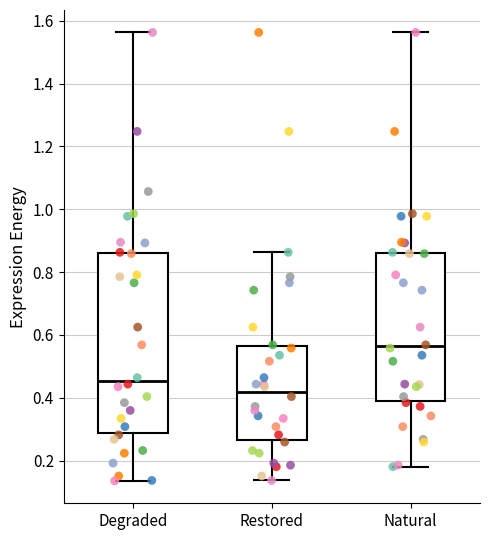

Reading left to right, transcribe this box plot: for each box, give where its median line is, the range the box spans, and where its two whiskers end, as read against the y-axis. The values are not printed on the chart, so give them approximately, as read against the axis.

Degraded: median 0.46, box 0.28 to 0.86, whiskers 0.14 to 1.56
Restored: median 0.42, box 0.26 to 0.56, whiskers 0.14 to 0.86
Natural: median 0.56, box 0.38 to 0.86, whiskers 0.18 to 1.56